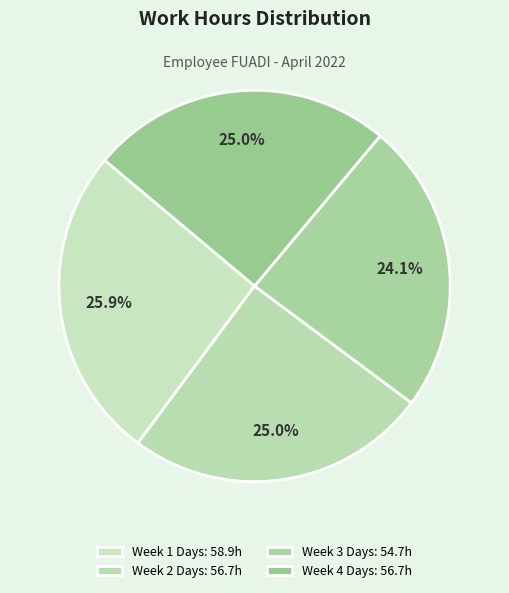

How many segments does this pie chart have?

4